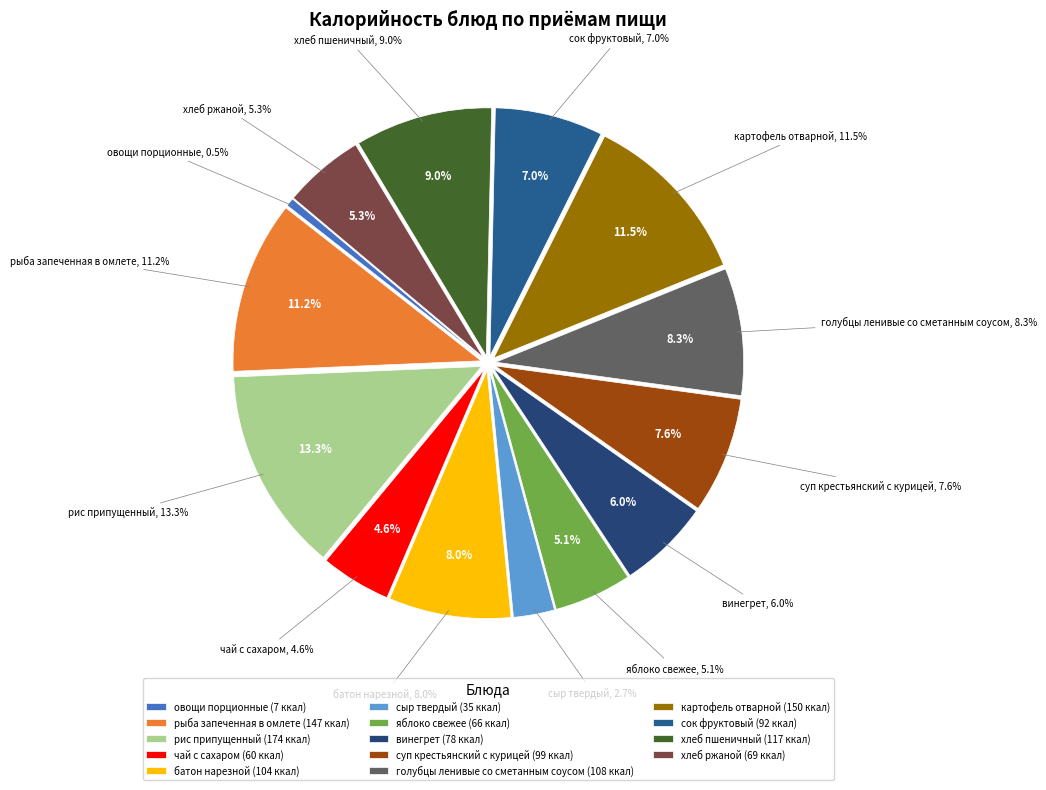

Is it true that яблоко свежее is 1% of the pie?

False